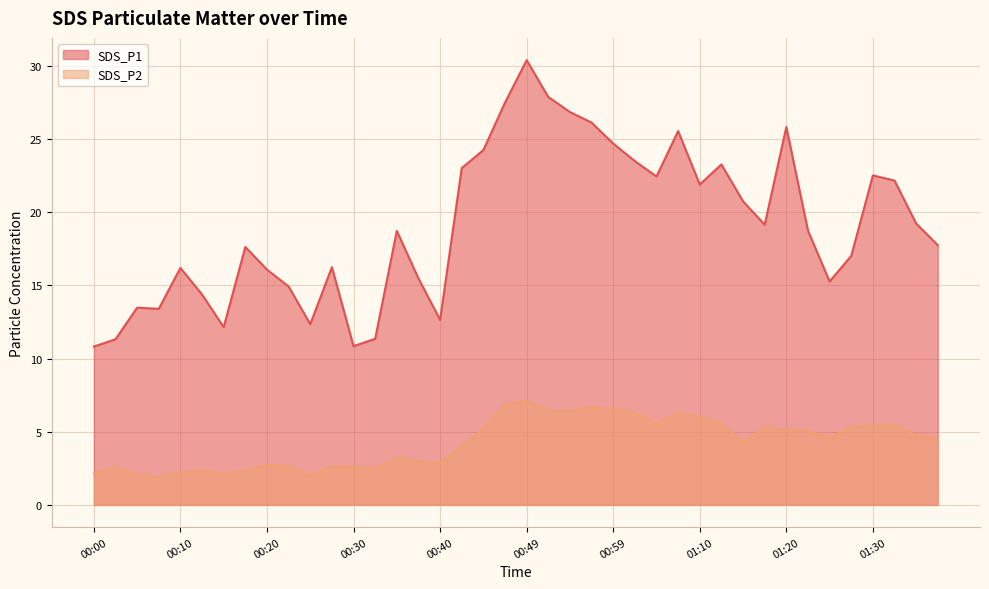

True or false: SDS_P2 has more than 0 interior local peaks.

True